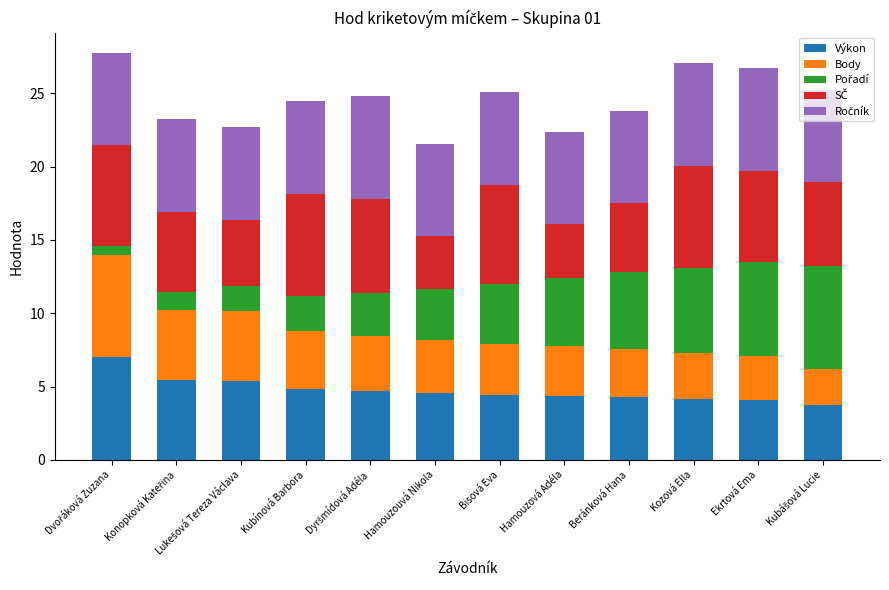

What is the difference between the maximum and second lowest values in the Výkon series?

2.9